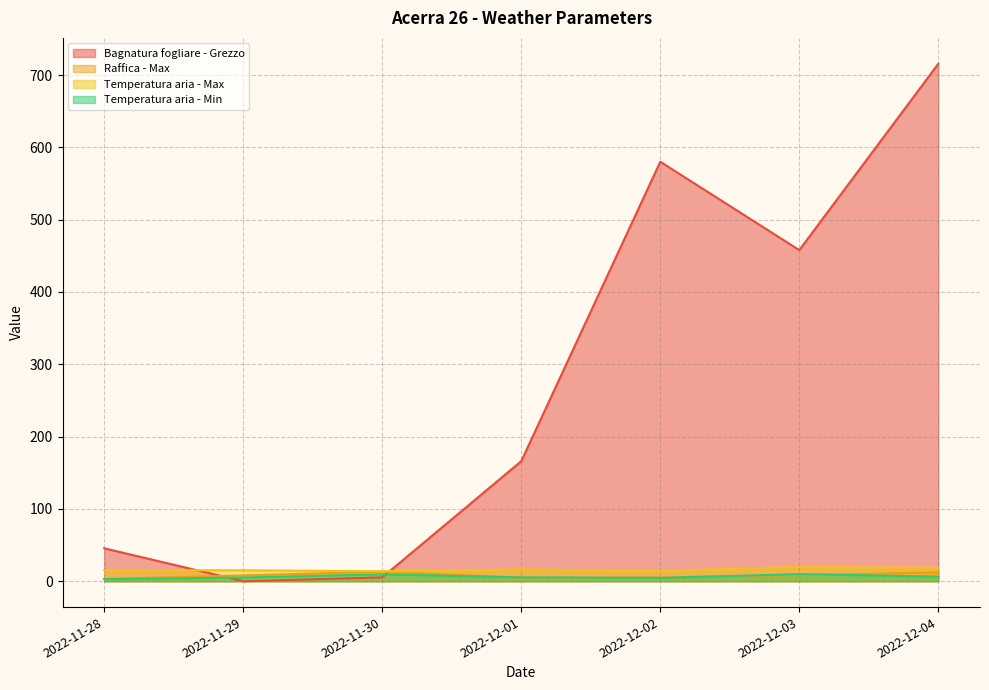

True or false: Bagnatura fogliare - Grezzo has more than 1 interior local peaks.

False